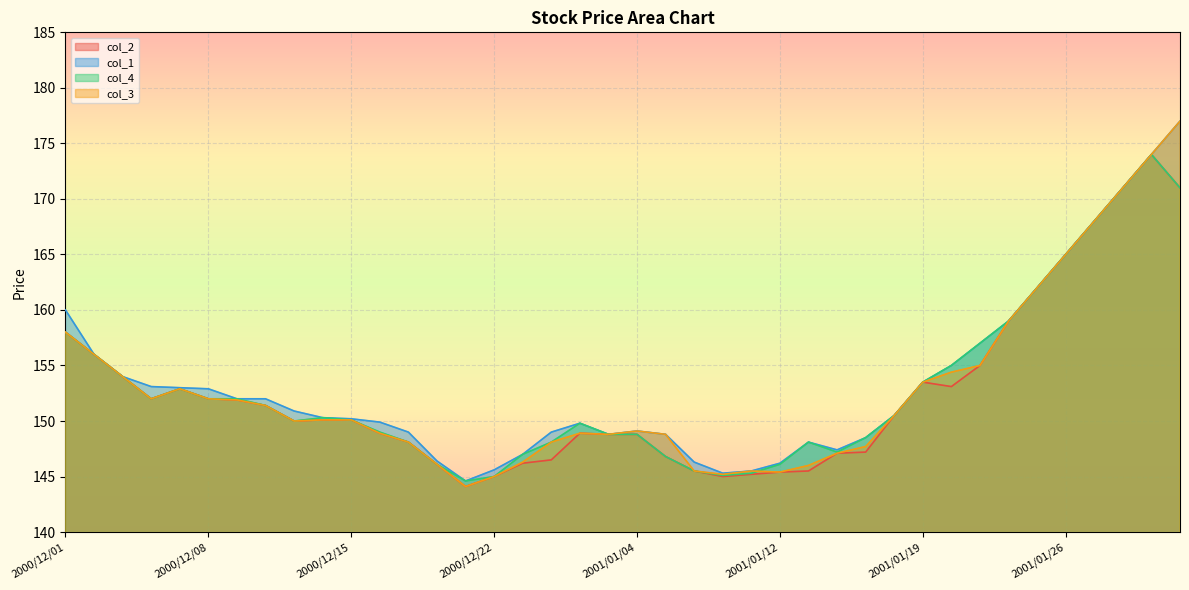

Which category has the highest value in the col_2 series?

2001/01/31